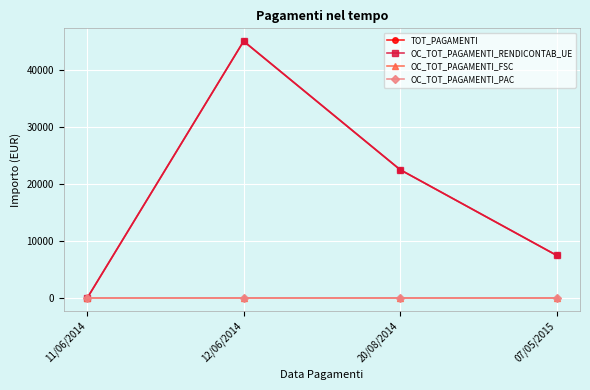

Reading right to left, transcribe all the data shown in this chart.

TOT_PAGAMENTI: 7497.6	22492.7	44985.7	0.0
OC_TOT_PAGAMENTI_RENDICONTAB_UE: 7497.6	22492.7	44985.7	0.0
OC_TOT_PAGAMENTI_FSC: 0.0	0.0	0.0	0.0
OC_TOT_PAGAMENTI_PAC: 0.0	0.0	0.0	0.0